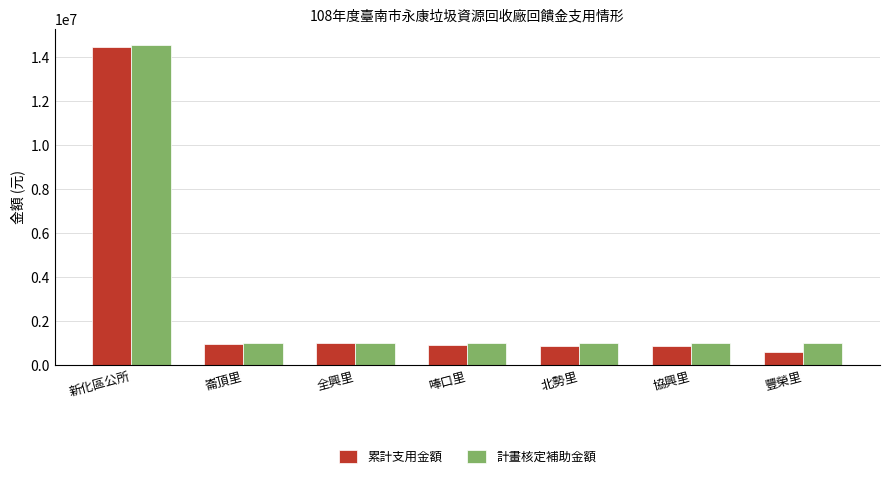

Between 新化區公所 and 唪口里, which series saw the biggest shift?

計畫核定補助金額